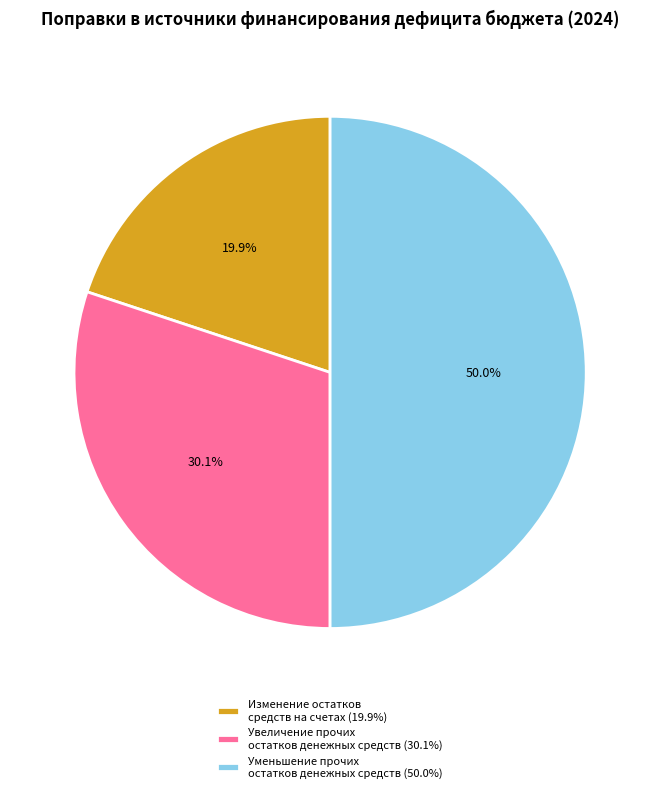

To the nearest percent, what is the difference between the largest and smallest slice percentages?

30%